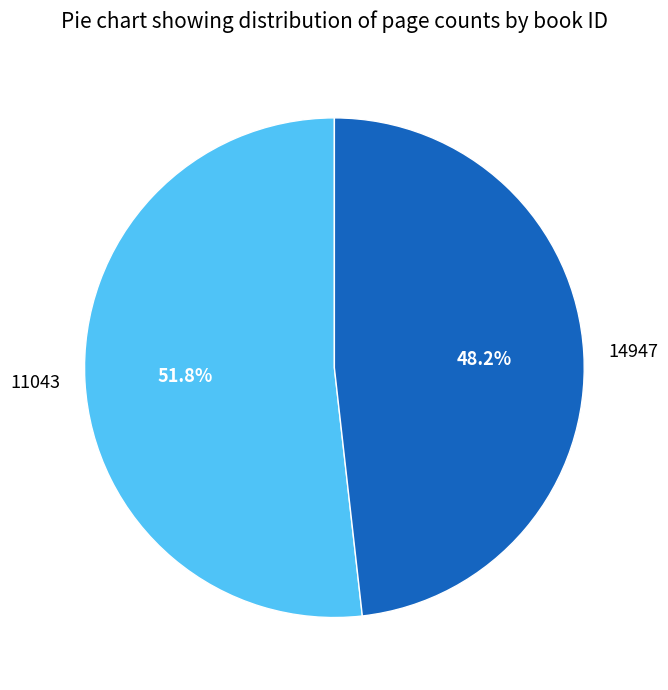

What is the smallest slice in the pie chart?

14947